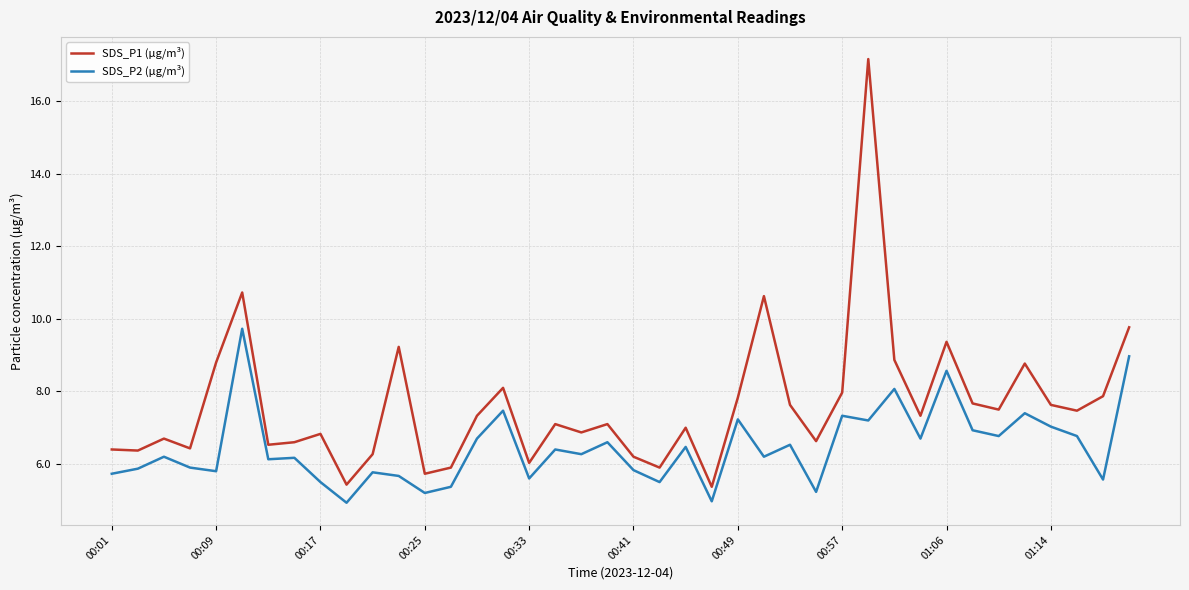

Which series has the largest total across all categories?

SDS_P1 (µg/m³)